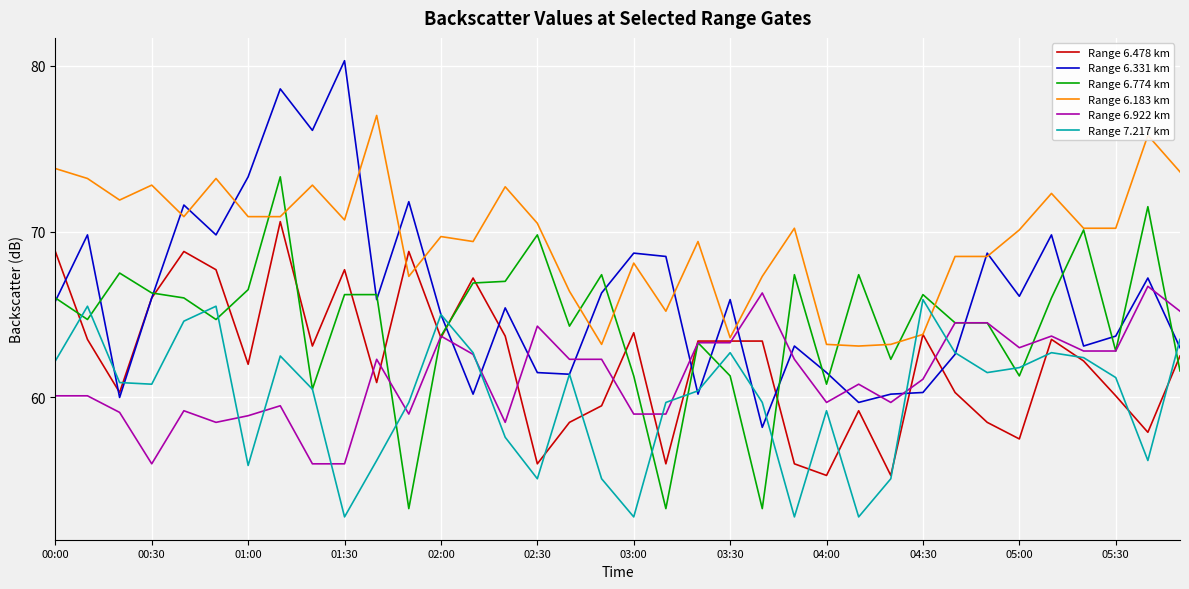

Which series has the largest total across all categories?

Range 6.183 km